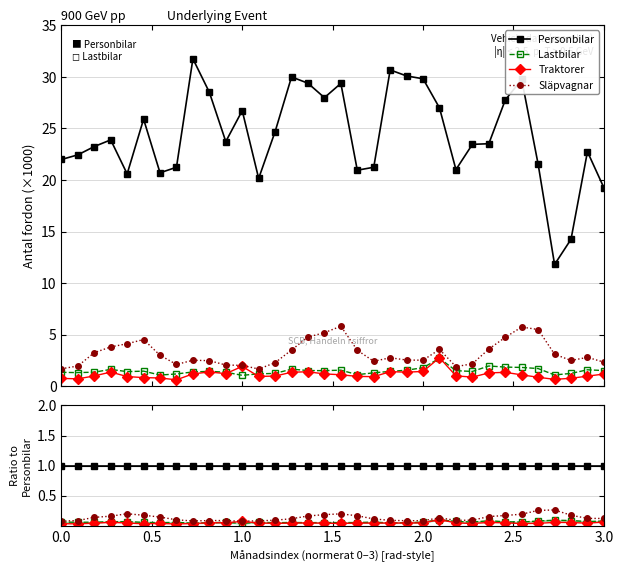

The Släpvagnar series shows 0.0 at 0.0. True or false?

False